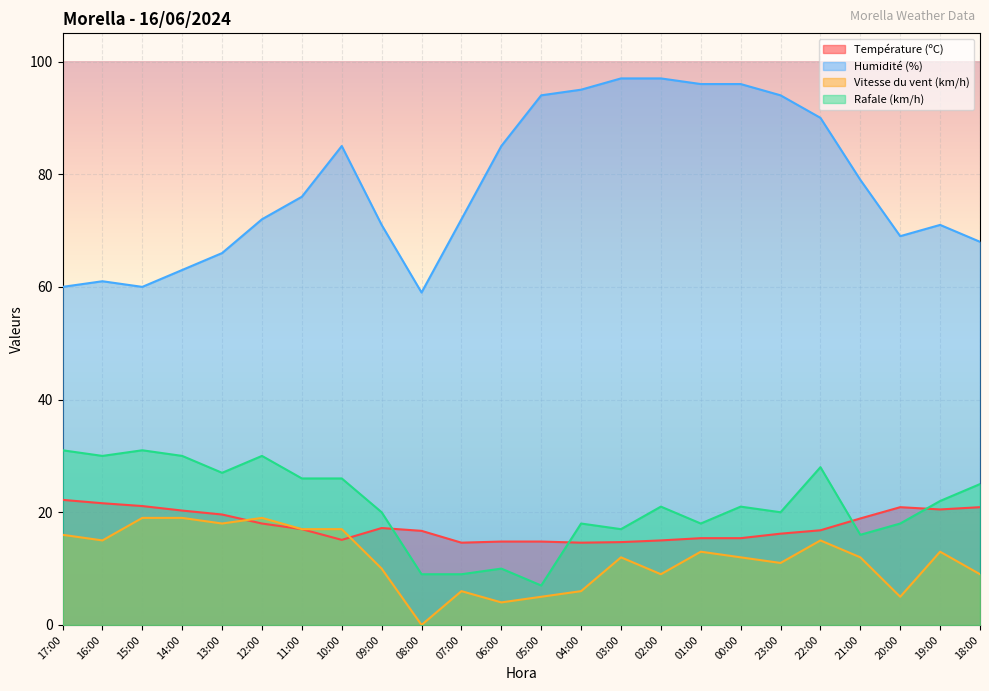

What is the sum of all Humidité (%) values?

1876.0